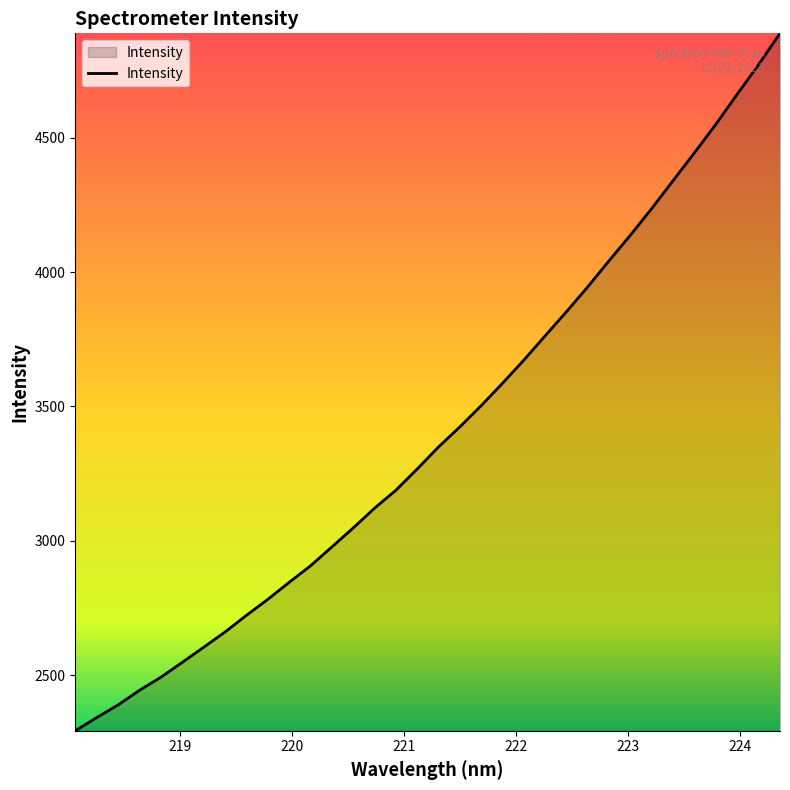

What is the smallest value displayed?

2293.6